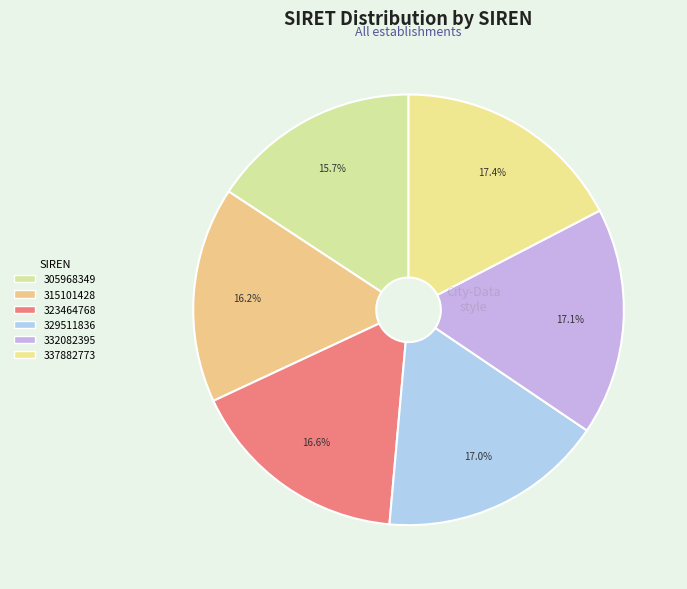

How many slices are in this pie chart?

6